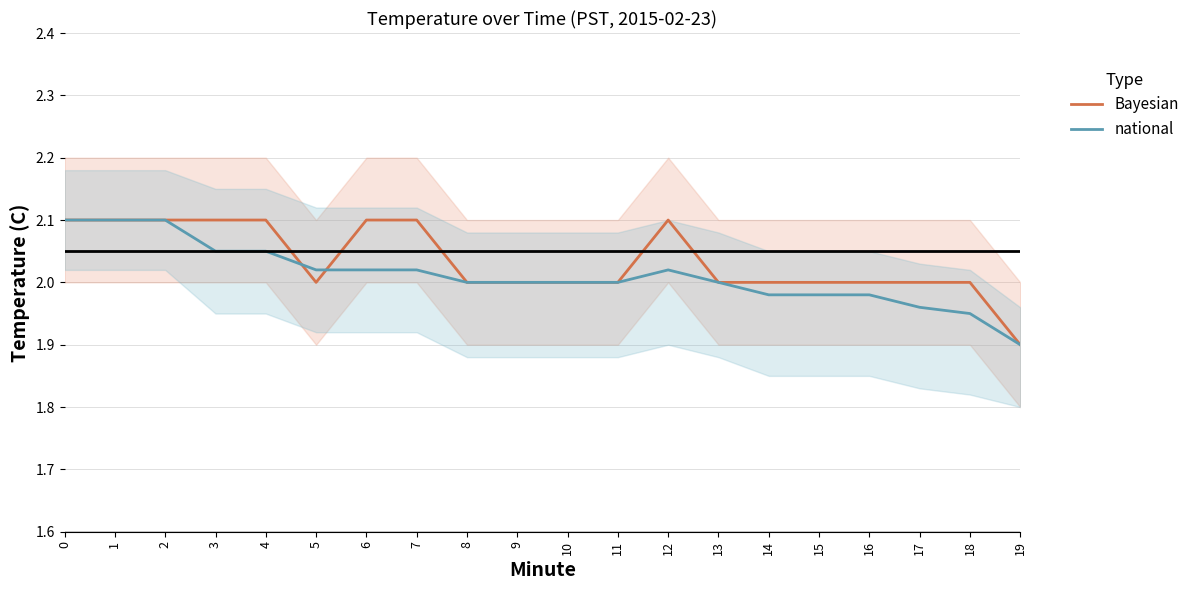

How many data points in Bayesian are above 2?

8